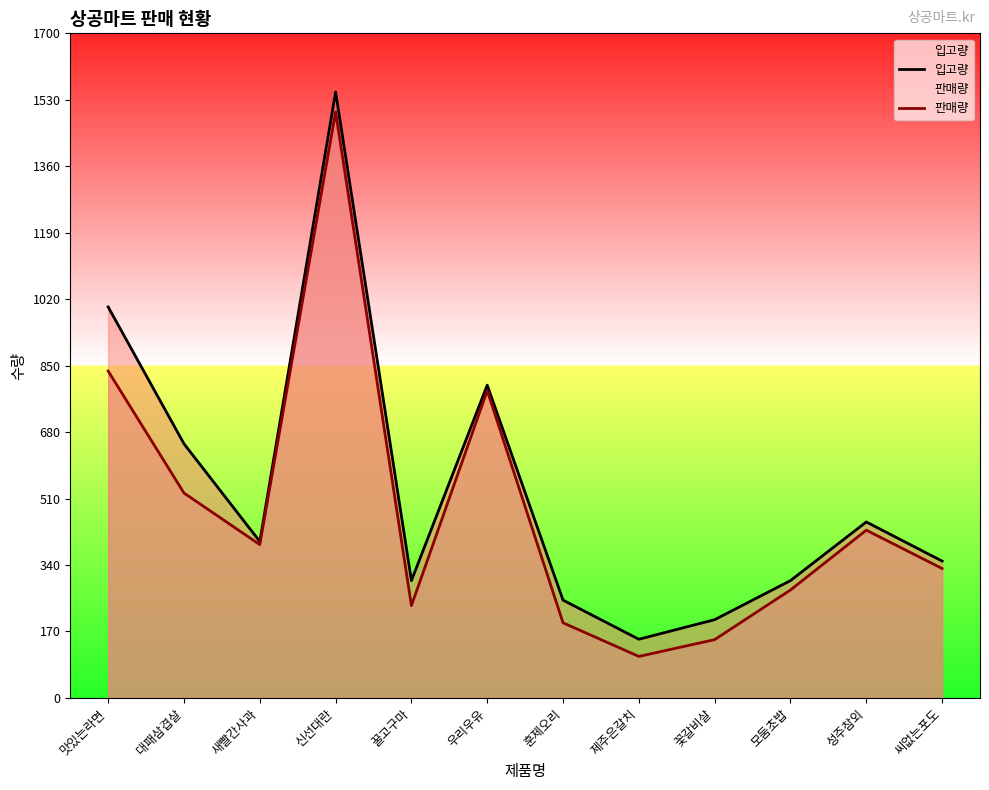

How many lines are shown in the chart?

2